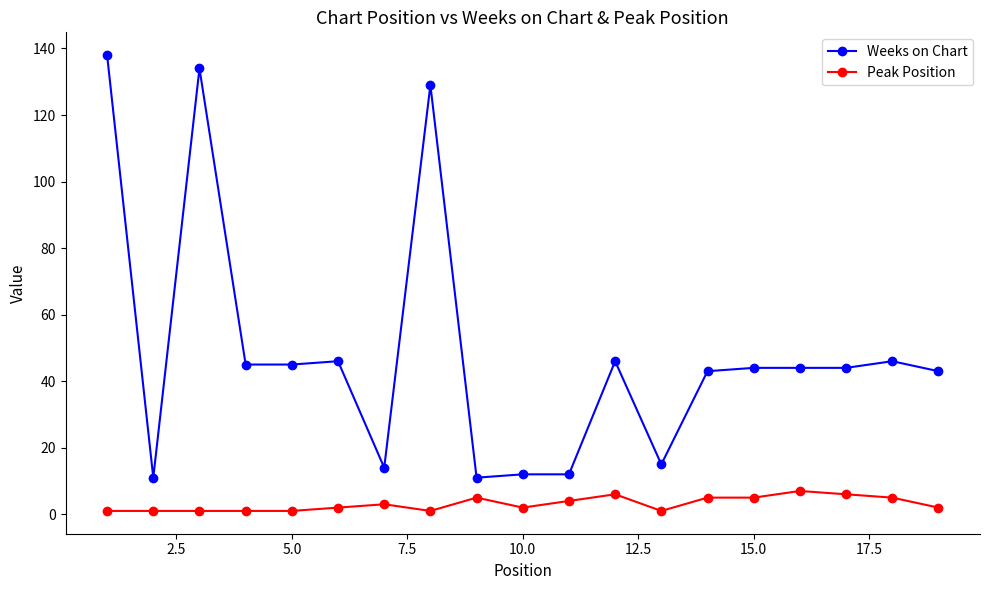

True or false: Peak Position and Weeks on Chart intersect in this chart.

False